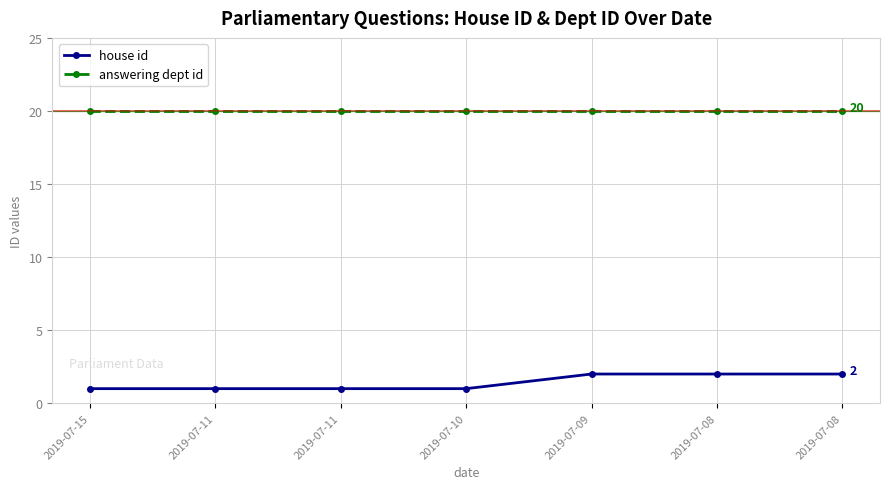

List the series in order of their overall mean, highest first.

answering dept id, house id